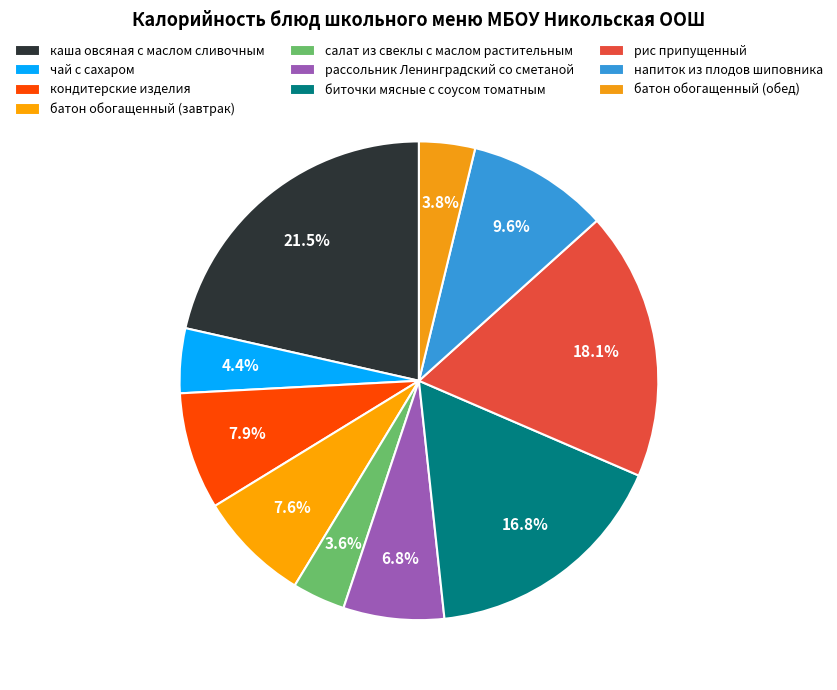

To the nearest percent, what is the difference between the батон обогащенный (обед) and напиток из плодов шиповника slice percentages?

6%